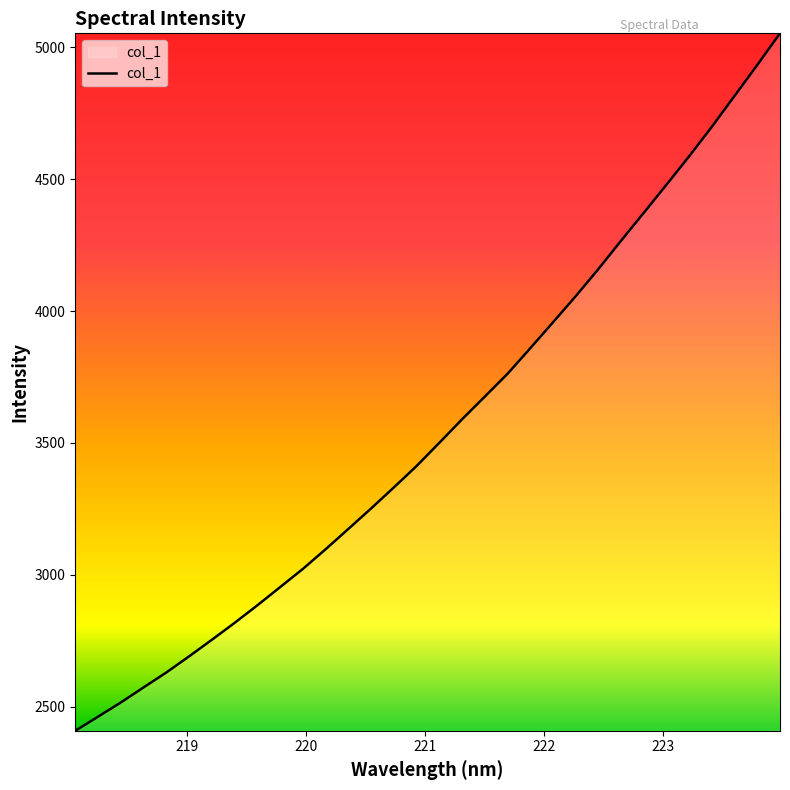

What is the greatest value displayed?

5053.6